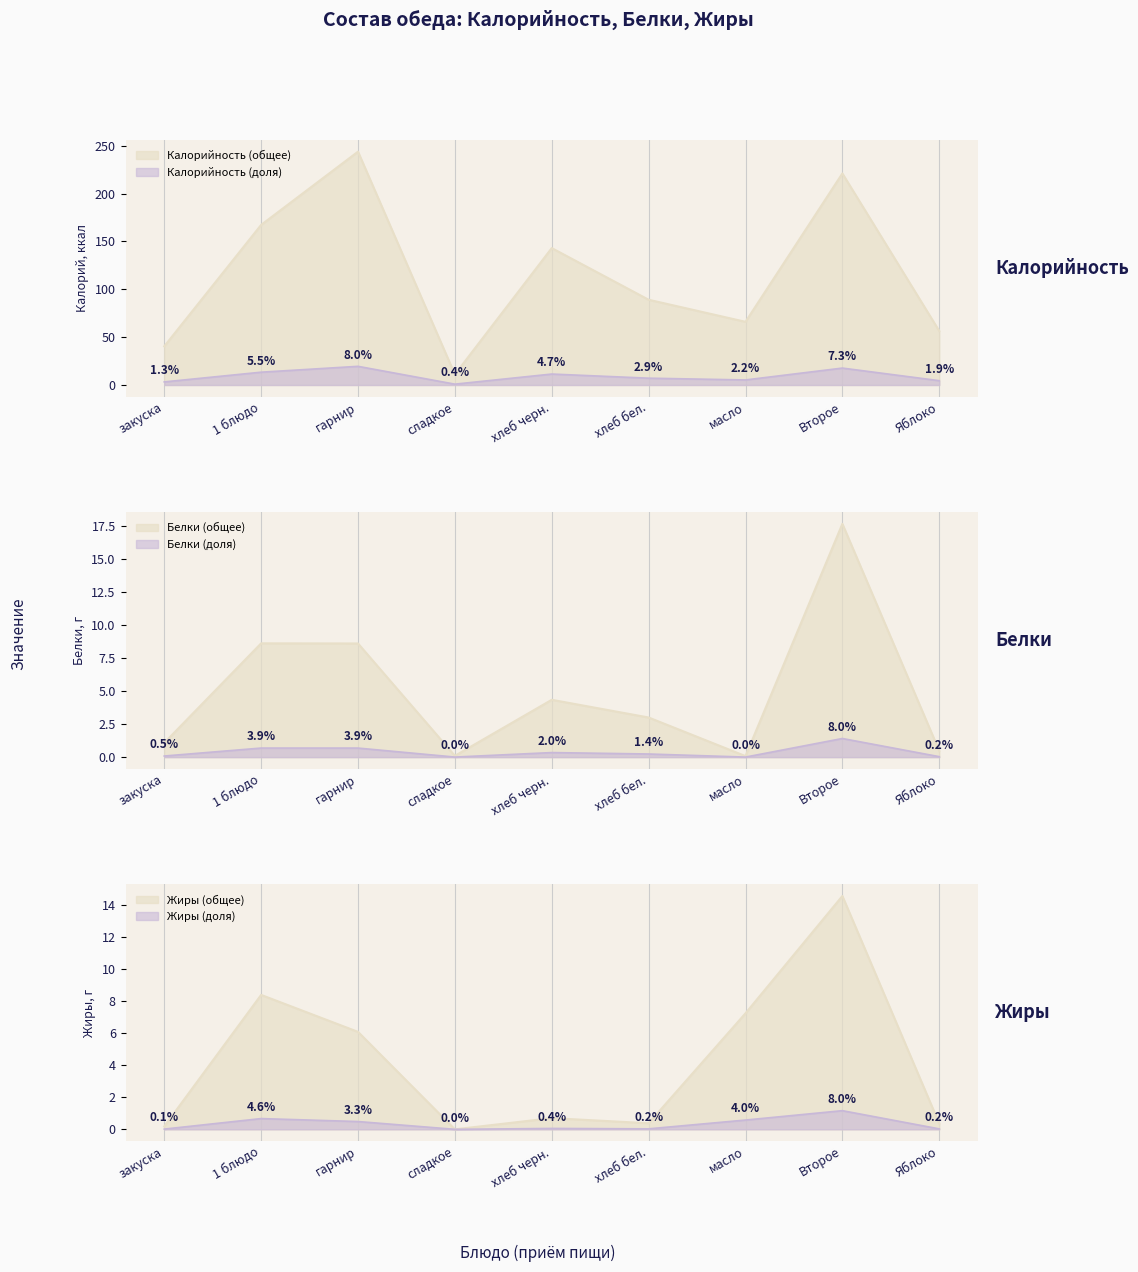

True or false: Калорийность and Белки cross at least once.

False